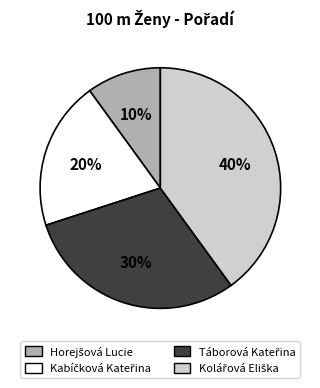

To the nearest percent, what is the difference between the largest and smallest slice percentages?

30%